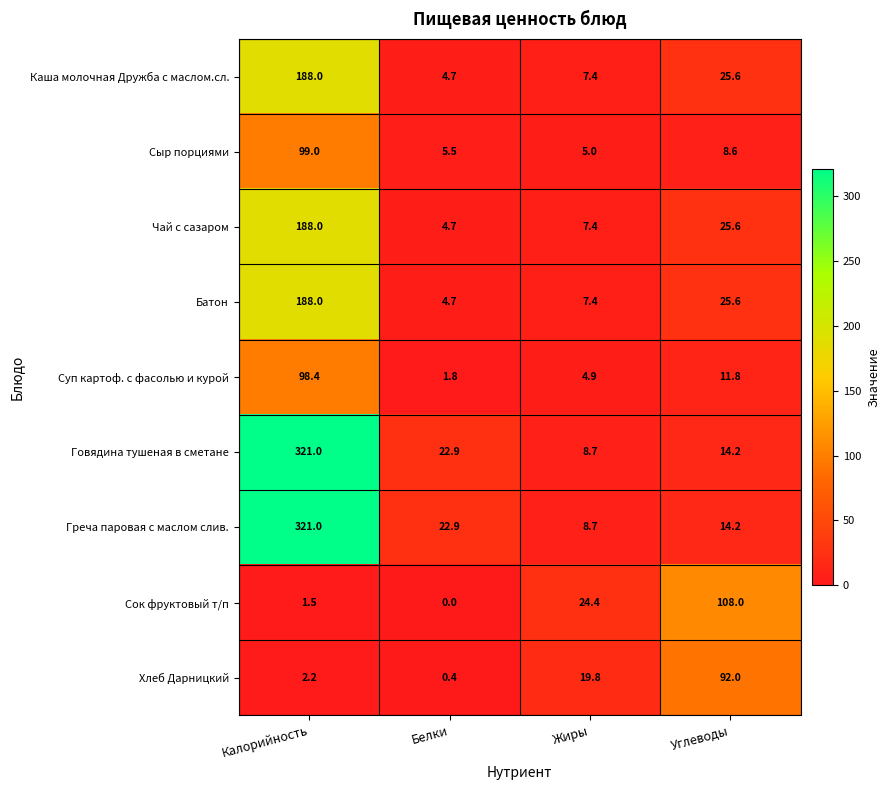

At which category is the sum across all series the highest?

Калорийность